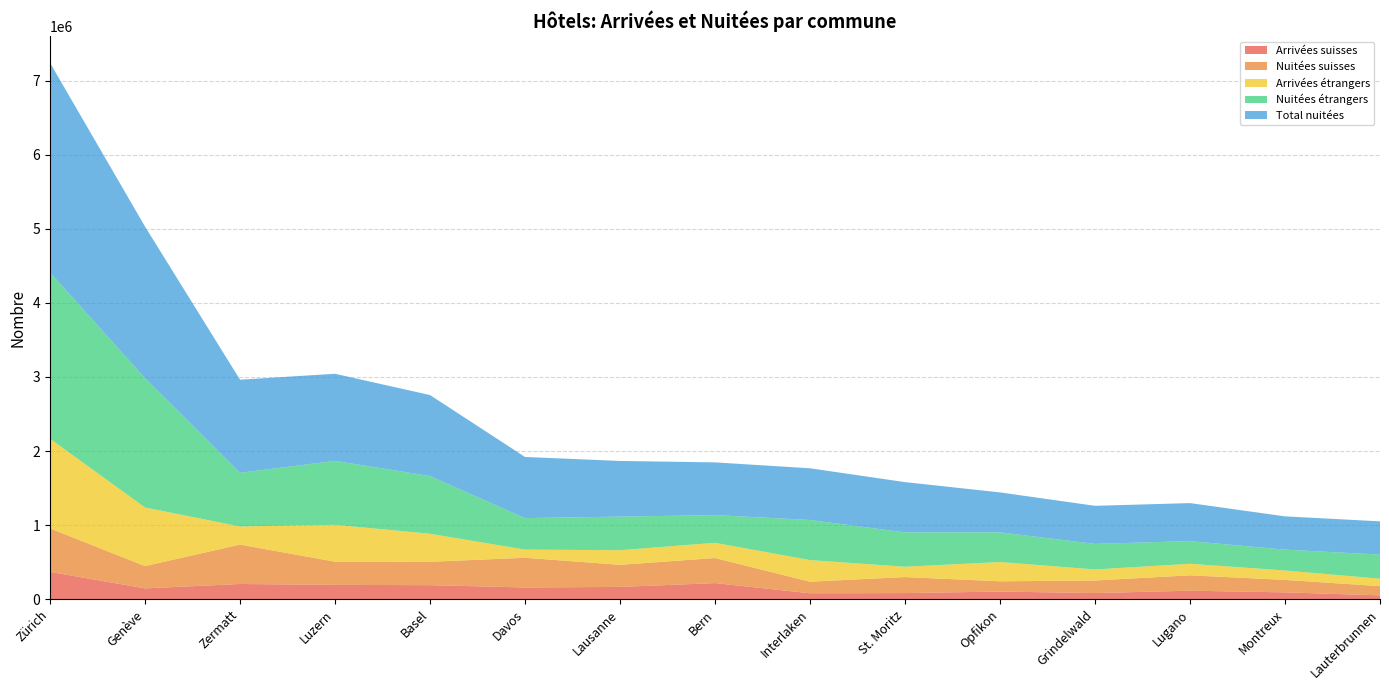

Reading left to right, what are all the values shown in this chart?

Arrivées suisses: Zürich=369334	Genève=146294	Zermatt=205575	Luzern=193576	Basel=189859	Davos=158590	Lausanne=166116	Bern=217597	Interlaken=80500	St. Moritz=82866	Opfikon=103449	Grindelwald=83308	Lugano=115030	Montreux=92586	Lauterbrunnen=52384
Nuitées suisses: Zürich=586288	Genève=300726	Zermatt=531822	Luzern=312698	Basel=315106	Davos=400794	Lausanne=297959	Bern=338210	Interlaken=156031	St. Moritz=215898	Opfikon=138200	Grindelwald=169143	Lugano=207491	Montreux=168081	Lauterbrunnen=123923
Arrivées étrangers: Zürich=1210533	Genève=790901	Zermatt=244474	Luzern=498186	Basel=378805	Davos=110355	Lausanne=197561	Bern=205728	Interlaken=291619	St. Moritz=139619	Opfikon=260209	Grindelwald=149271	Lugano=155946	Montreux=127346	Lauterbrunnen=100800
Nuitées étrangers: Zürich=2243715	Genève=1745709	Zermatt=724689	Luzern=862972	Basel=778467	Davos=424751	Lausanne=453370	Bern=373618	Interlaken=541553	St. Moritz=463162	Opfikon=400853	Grindelwald=344841	Lugano=305790	Montreux=281125	Lauterbrunnen=325046
Total nuitées: Zürich=2830003	Genève=2046435	Zermatt=1256511	Luzern=1175670	Basel=1093573	Davos=825545	Lausanne=751329	Bern=711828	Interlaken=697584	St. Moritz=679060	Opfikon=539053	Grindelwald=513984	Lugano=513281	Montreux=449206	Lauterbrunnen=448969